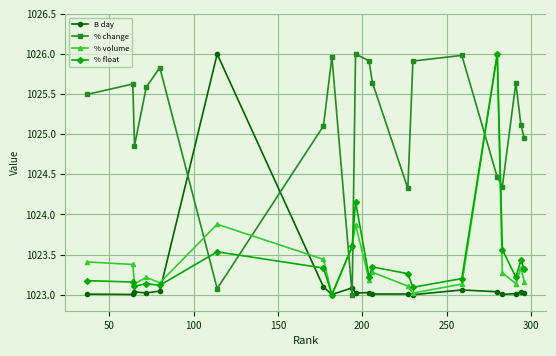

Which series ends up on top after the final intersection of % volume and % change?

% change